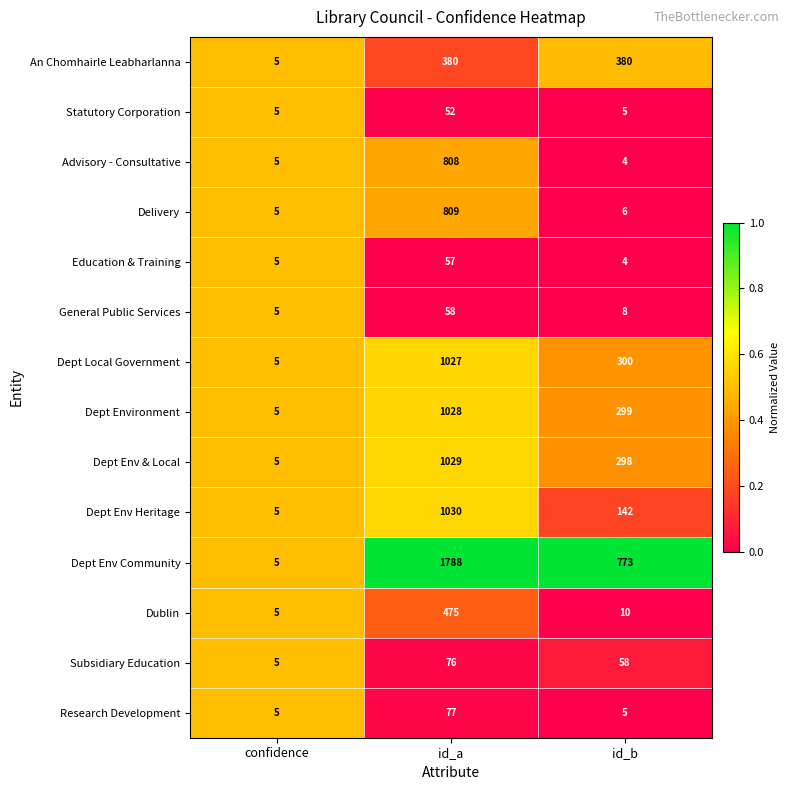

Where is Dept Env Heritage nearest to the value 517?

id_b